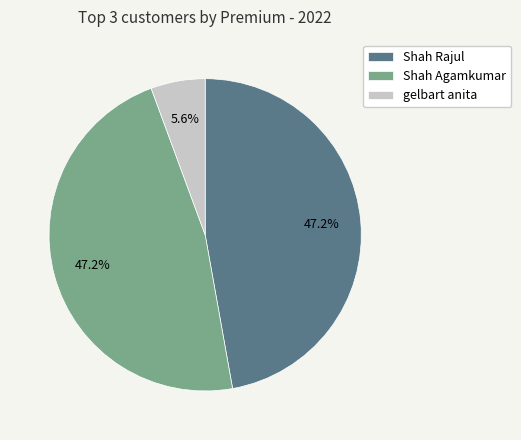

Do Shah Agamkumar and gelbart anita together represent more than half of the pie?

Yes